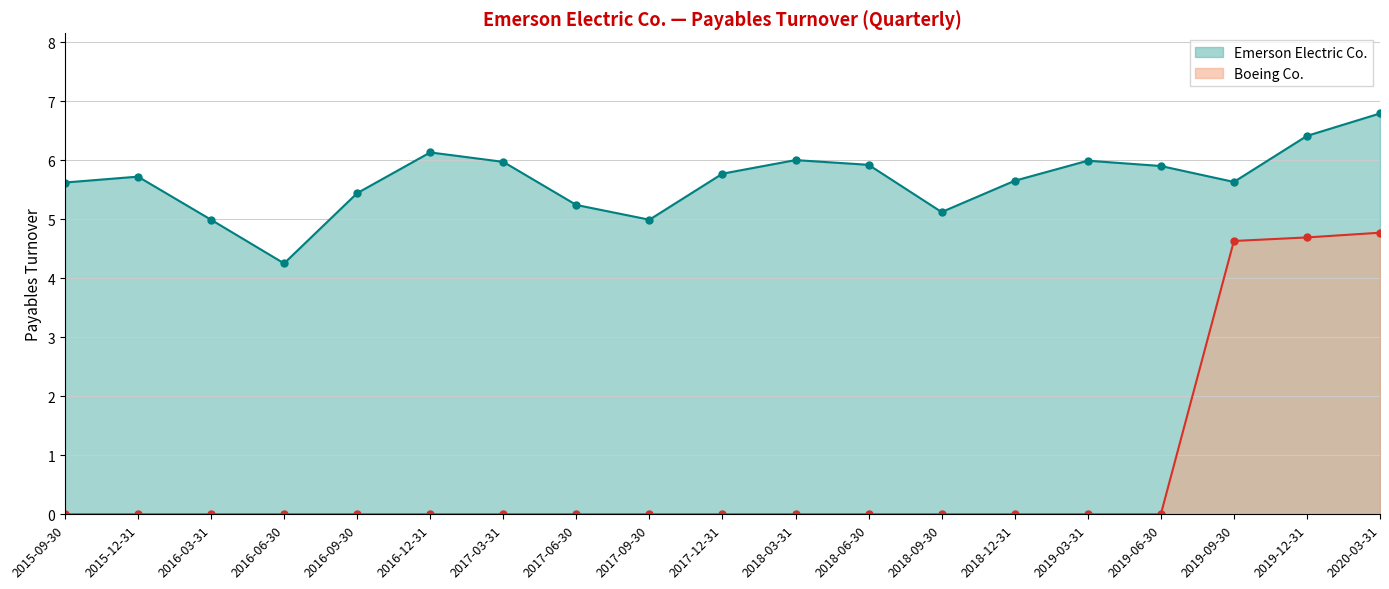

Rank the series by their average value, from lowest to highest.

Boeing Co., Emerson Electric Co.